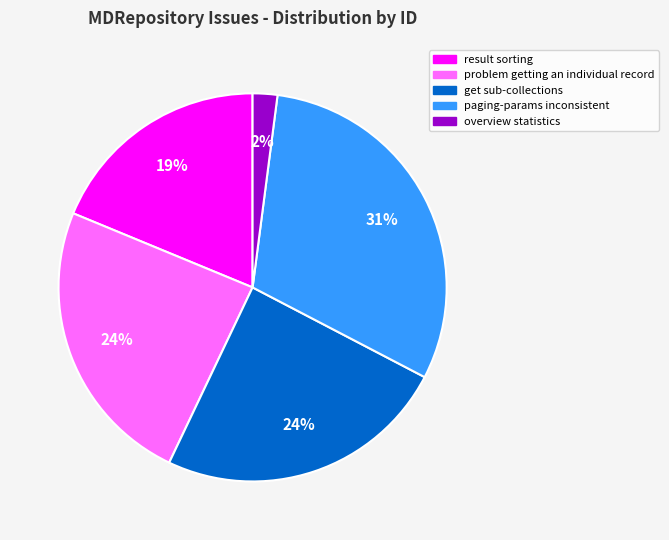

Between overview statistics and problem getting an individual record, which is larger?

problem getting an individual record